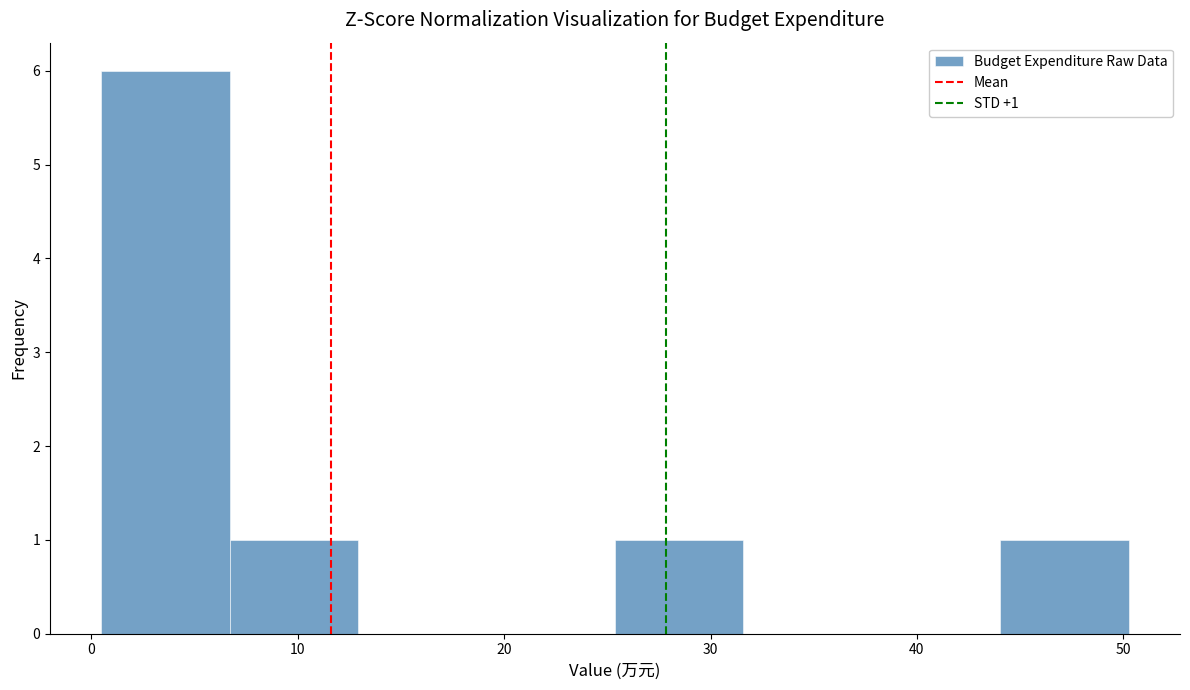

Over which range of the x-axis is the bar tallest?

0 to 7